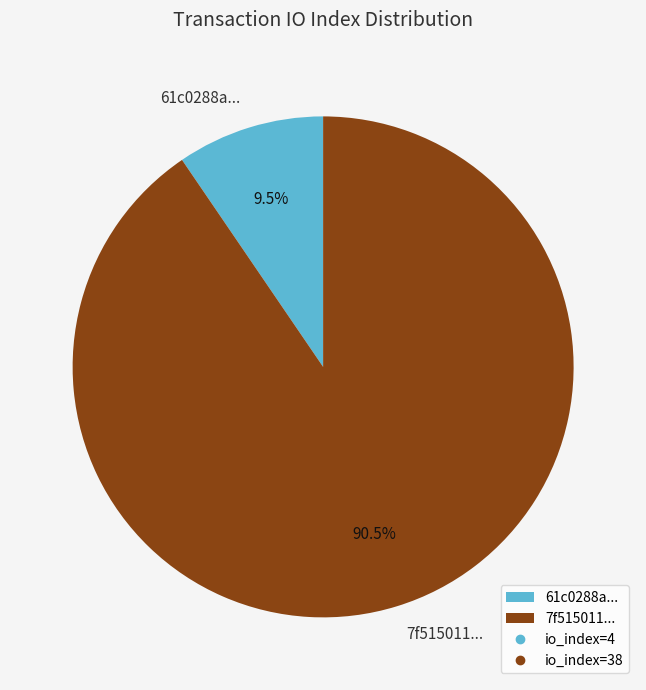

What is the smallest slice in the pie chart?

61c0288a...